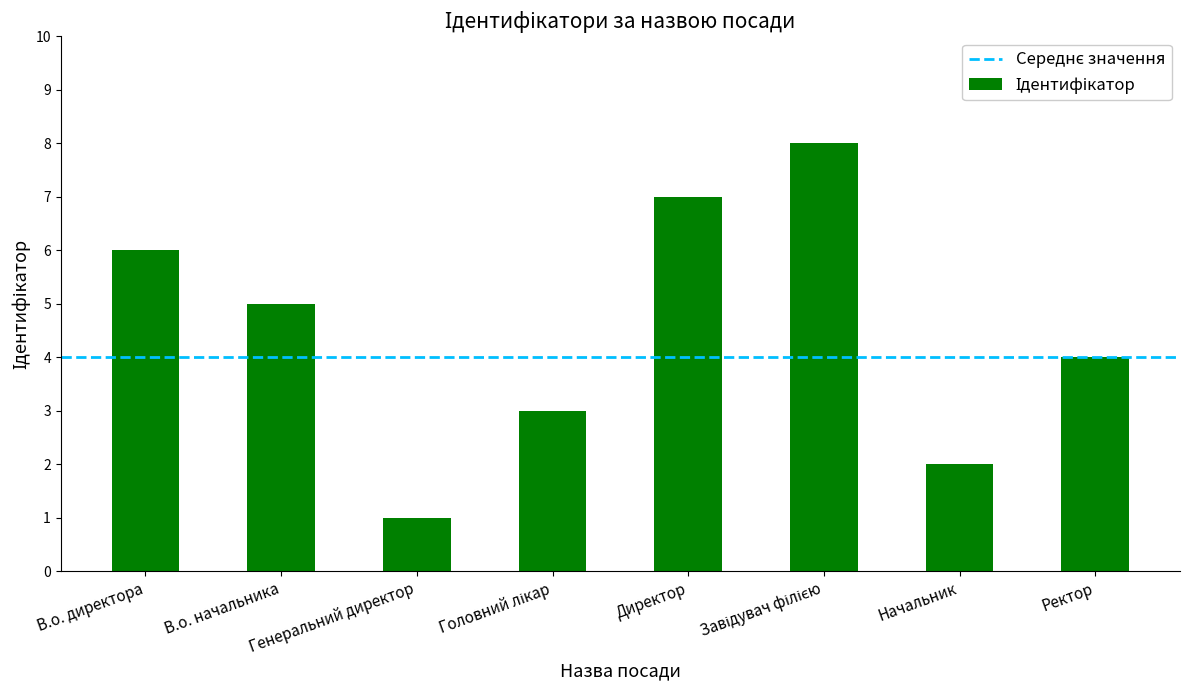

What is the change in value from В.о. начальника to Начальник?

-3